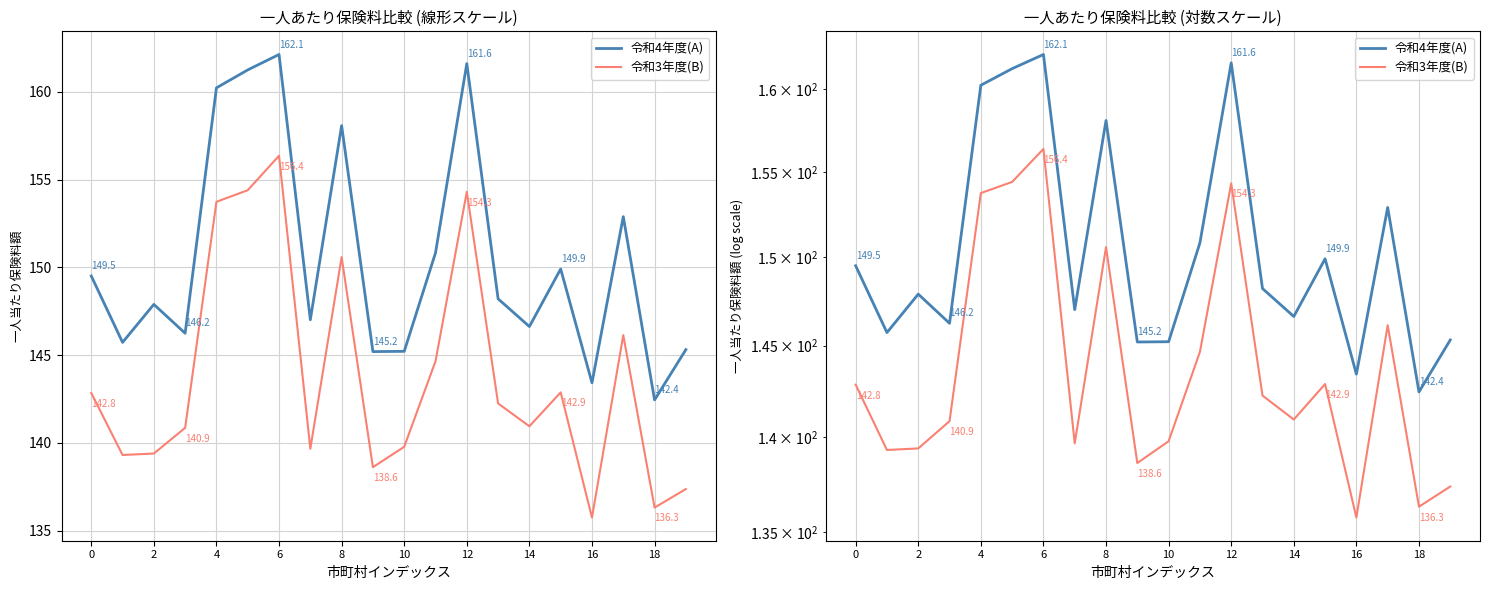

Reading left to right, what are all the values shown in this chart?

令和4年度(A): 149.5	145.7	147.9	146.2	160.2	161.3	162.1	147.0	158.1	145.2	145.2	150.8	161.6	148.2	146.6	149.9	143.4	152.9	142.4	145.3
令和3年度(B): 142.8	139.3	139.4	140.9	153.7	154.4	156.4	139.7	150.6	138.6	139.8	144.7	154.3	142.2	140.9	142.9	135.7	146.1	136.3	137.4